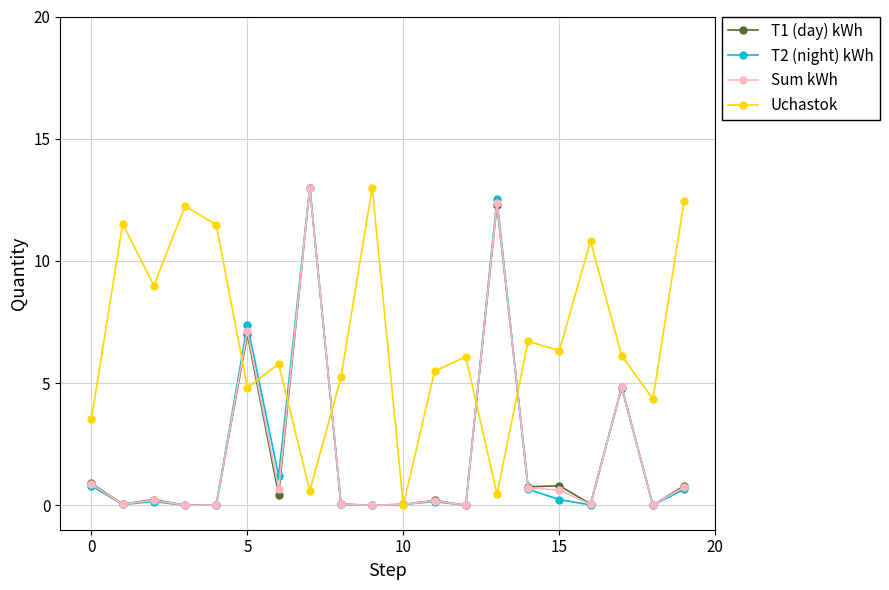

What is the maximum value for Sum kWh?

13.0